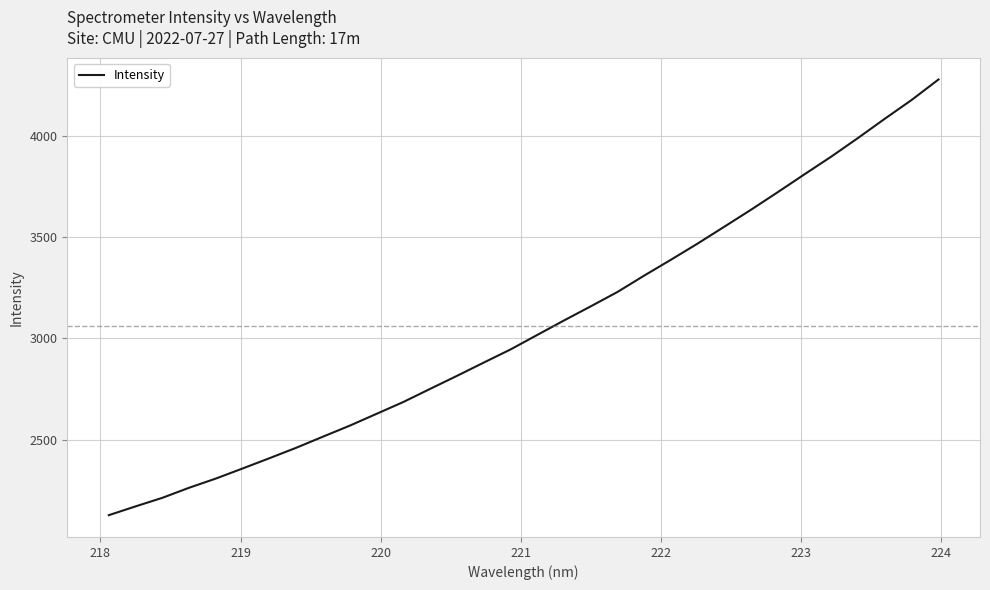

What is the minimum value shown in the chart?

2127.8